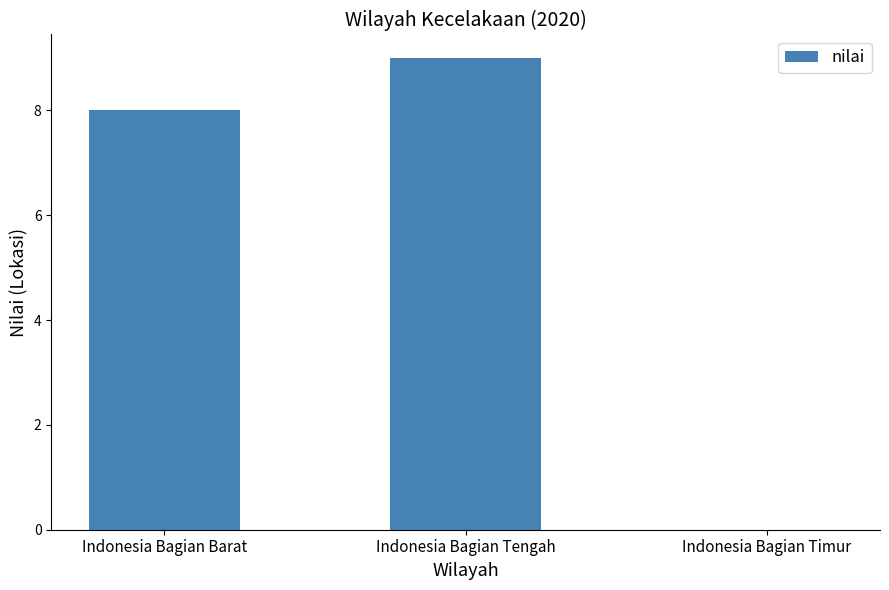

What is the greatest value displayed?

9